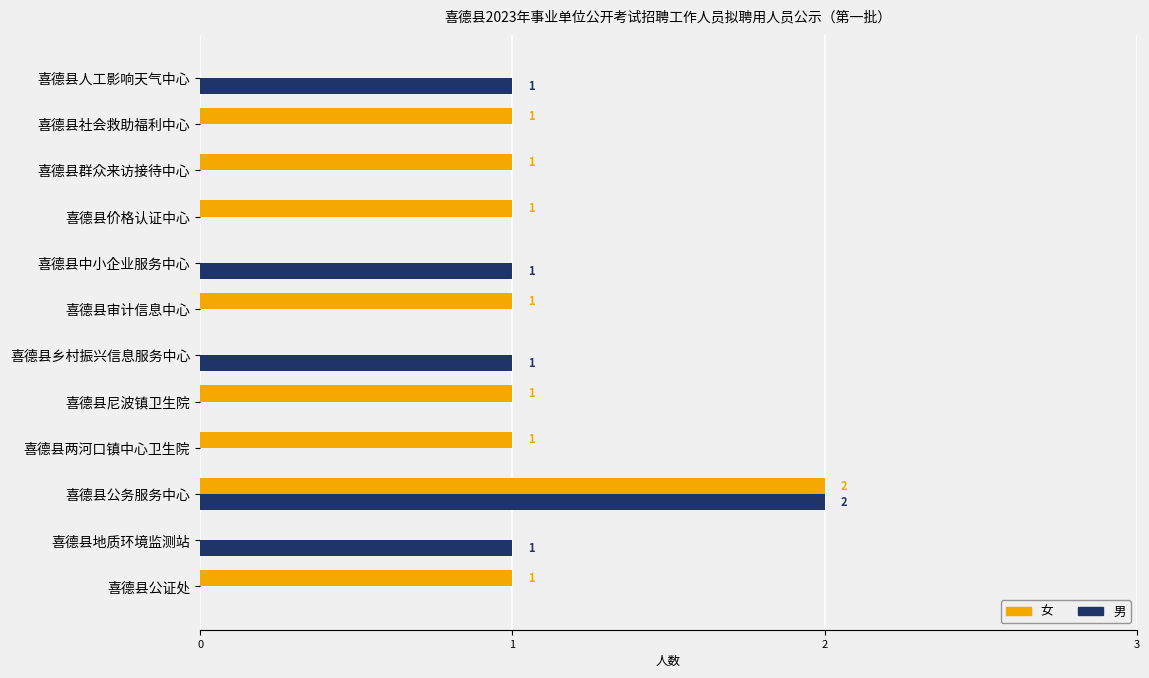

The 女 series shows 0 at 喜德县中小企业服务中心. True or false?

True